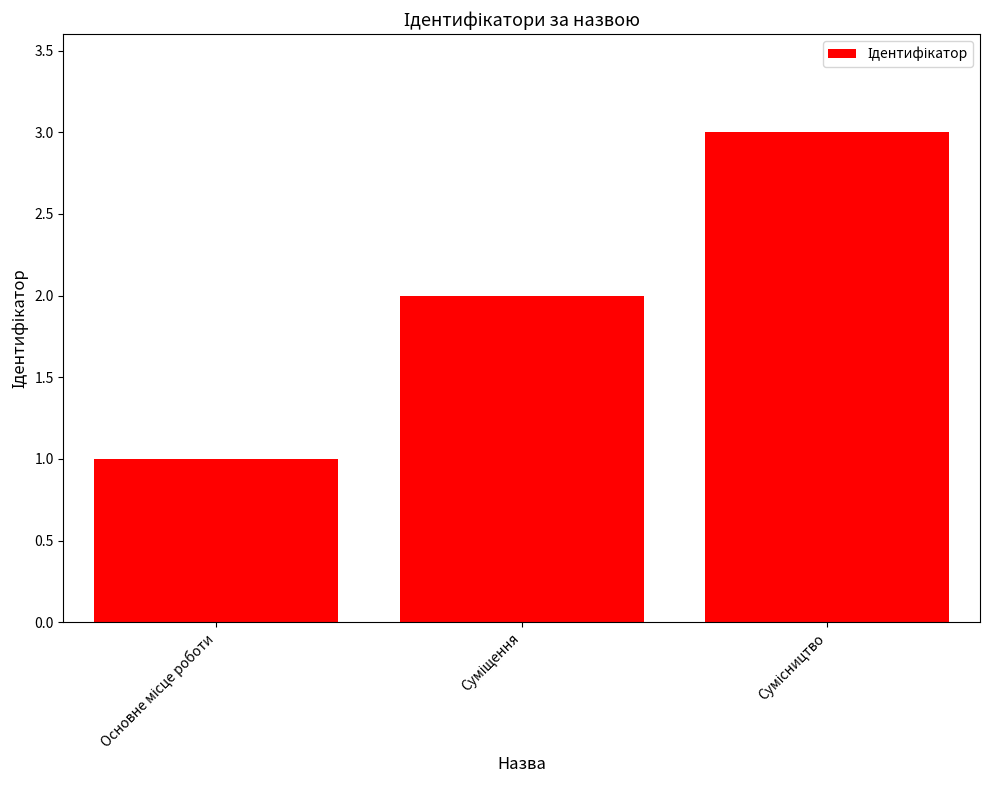

What is the greatest value displayed?

3